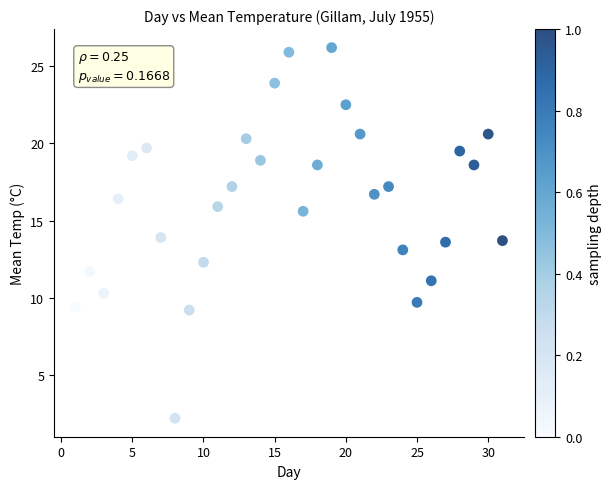

What is the range of Y values (max minus min)?

24.0